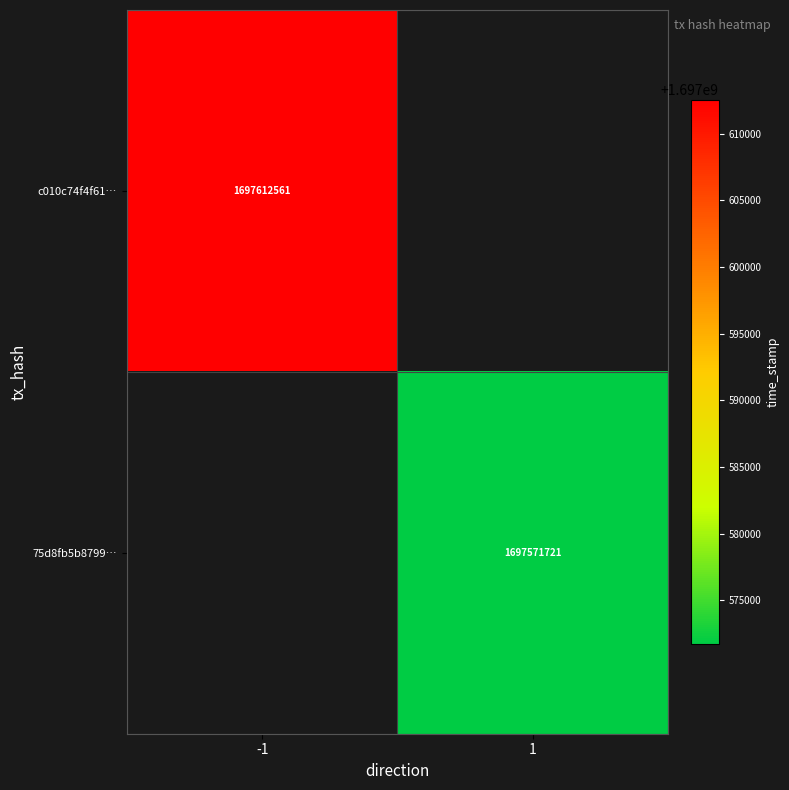

Which has a higher value, 1 or -1?

-1